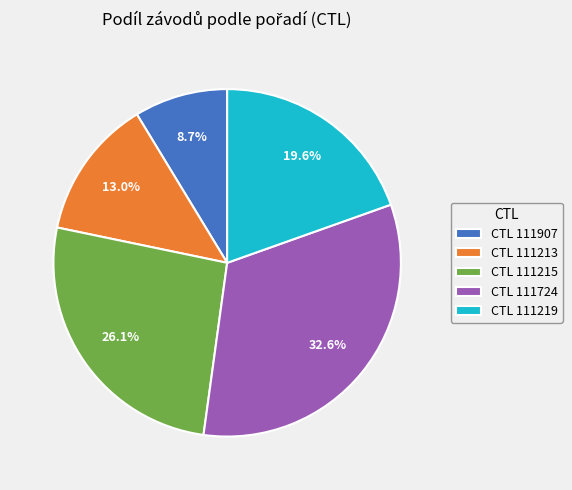

Does CTL 111213 account for over 50% of the chart?

No